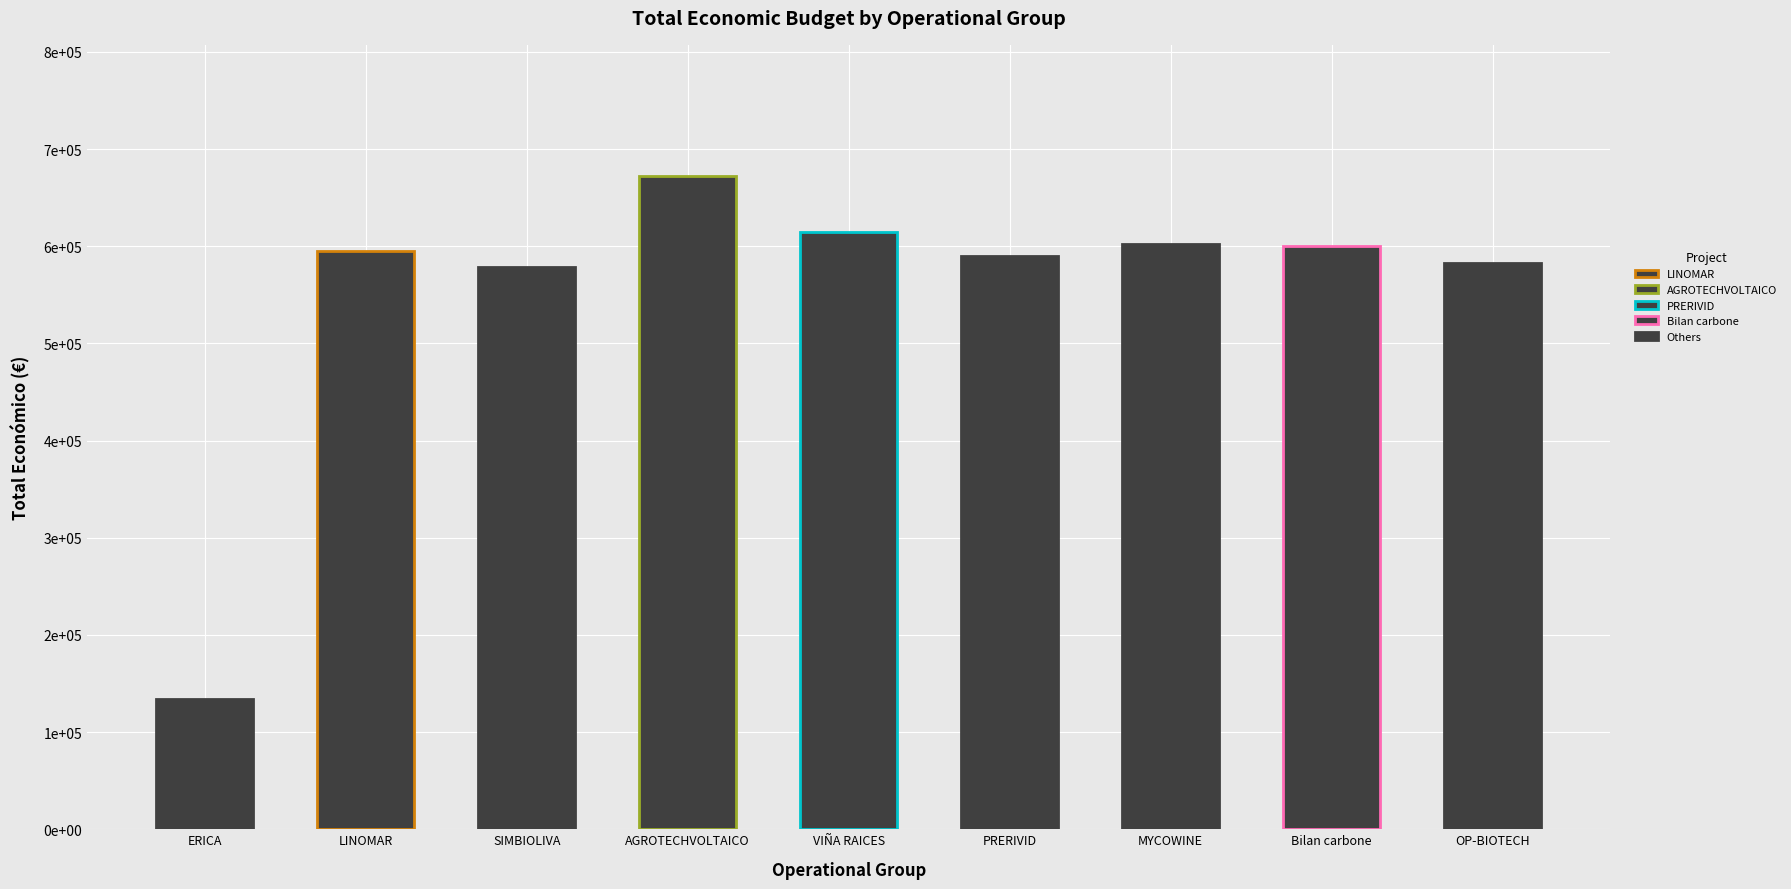

What is the maximum value shown in the chart?

672807.0